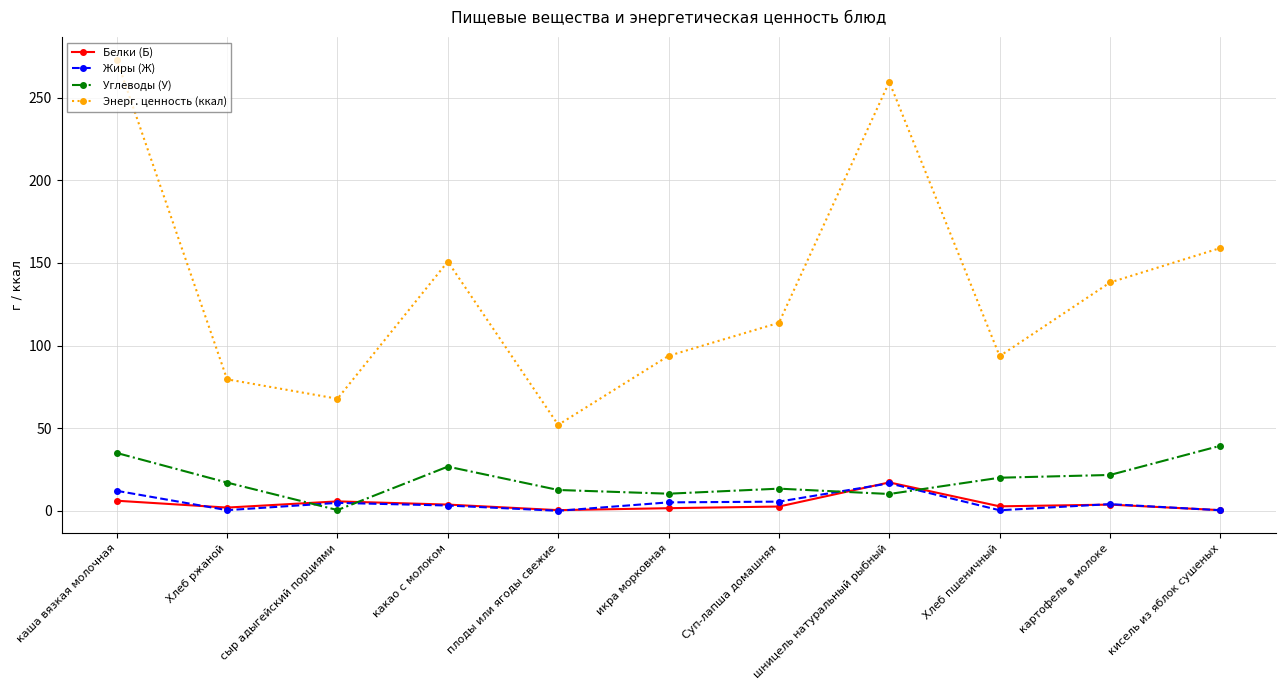

At which label is Углеводы (У) closest to 19?

Хлеб пшеничный